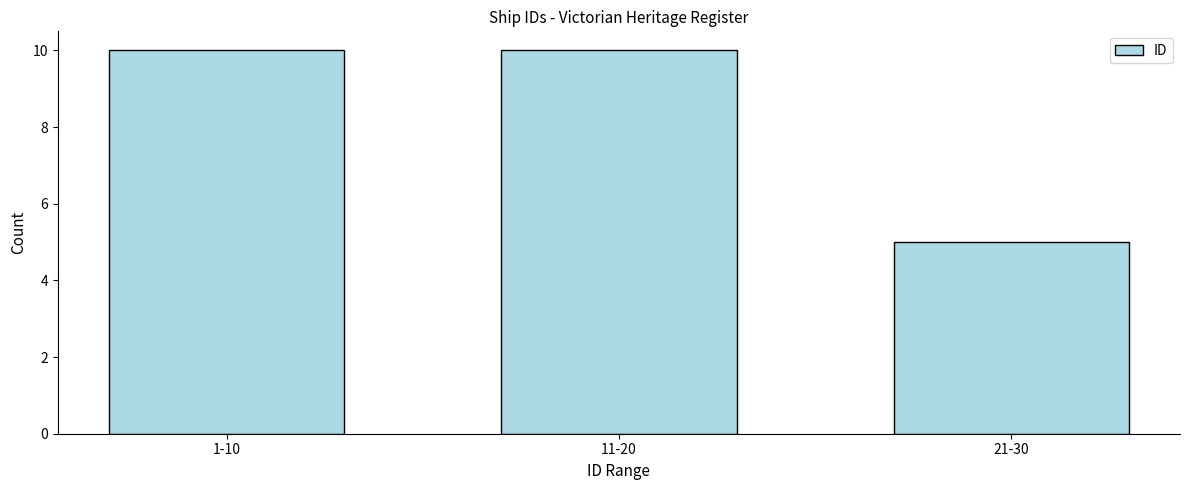

Reading left to right, extract all data points from this chart.

10	10	5